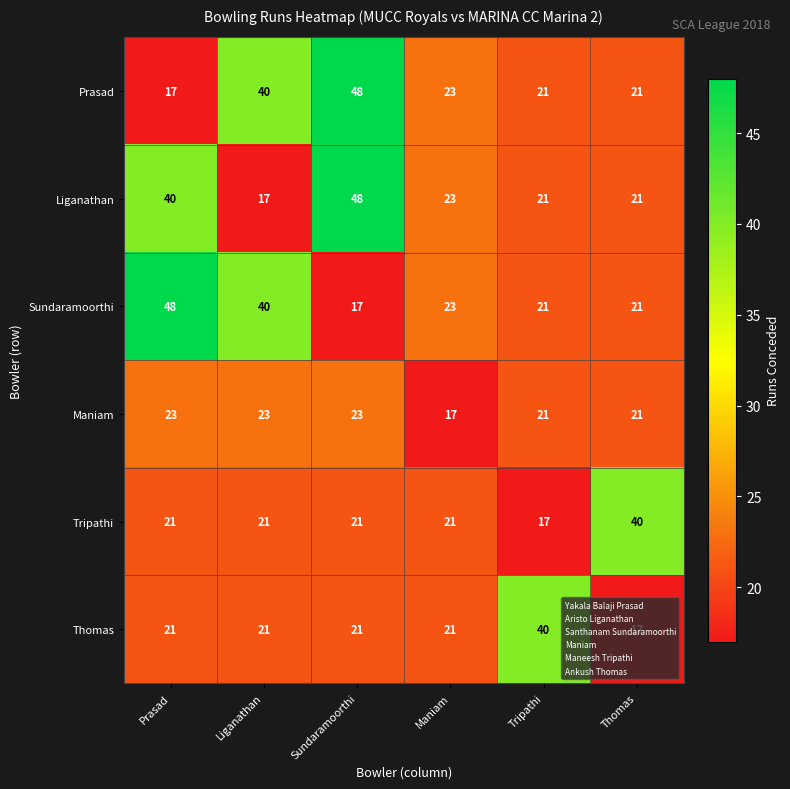

What is the difference between the Prasad values at Sundaramoorthi and Thomas?

27